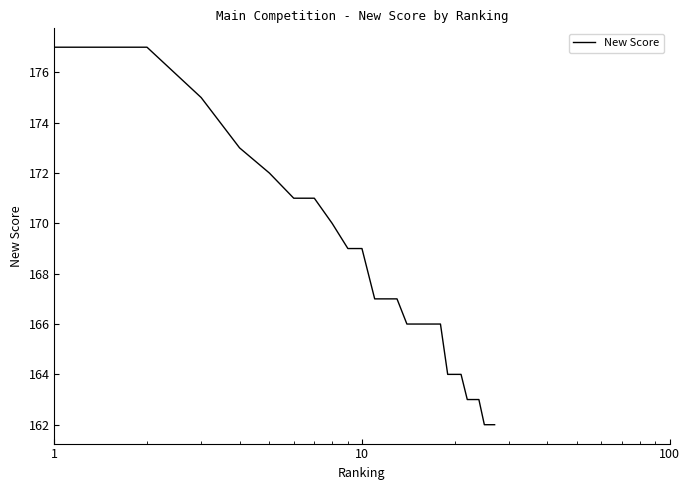

What is the minimum value shown in the chart?

162